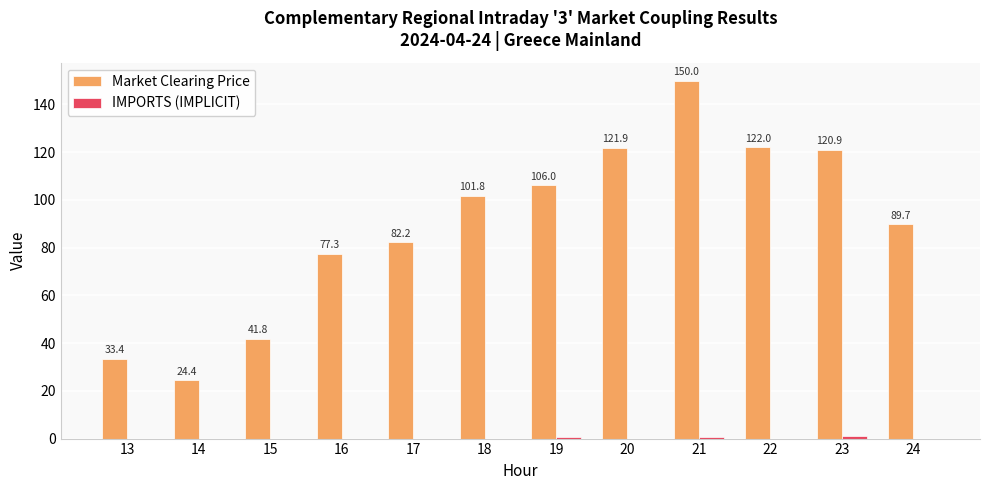

How many data points in Market Clearing Price are above 101?

6